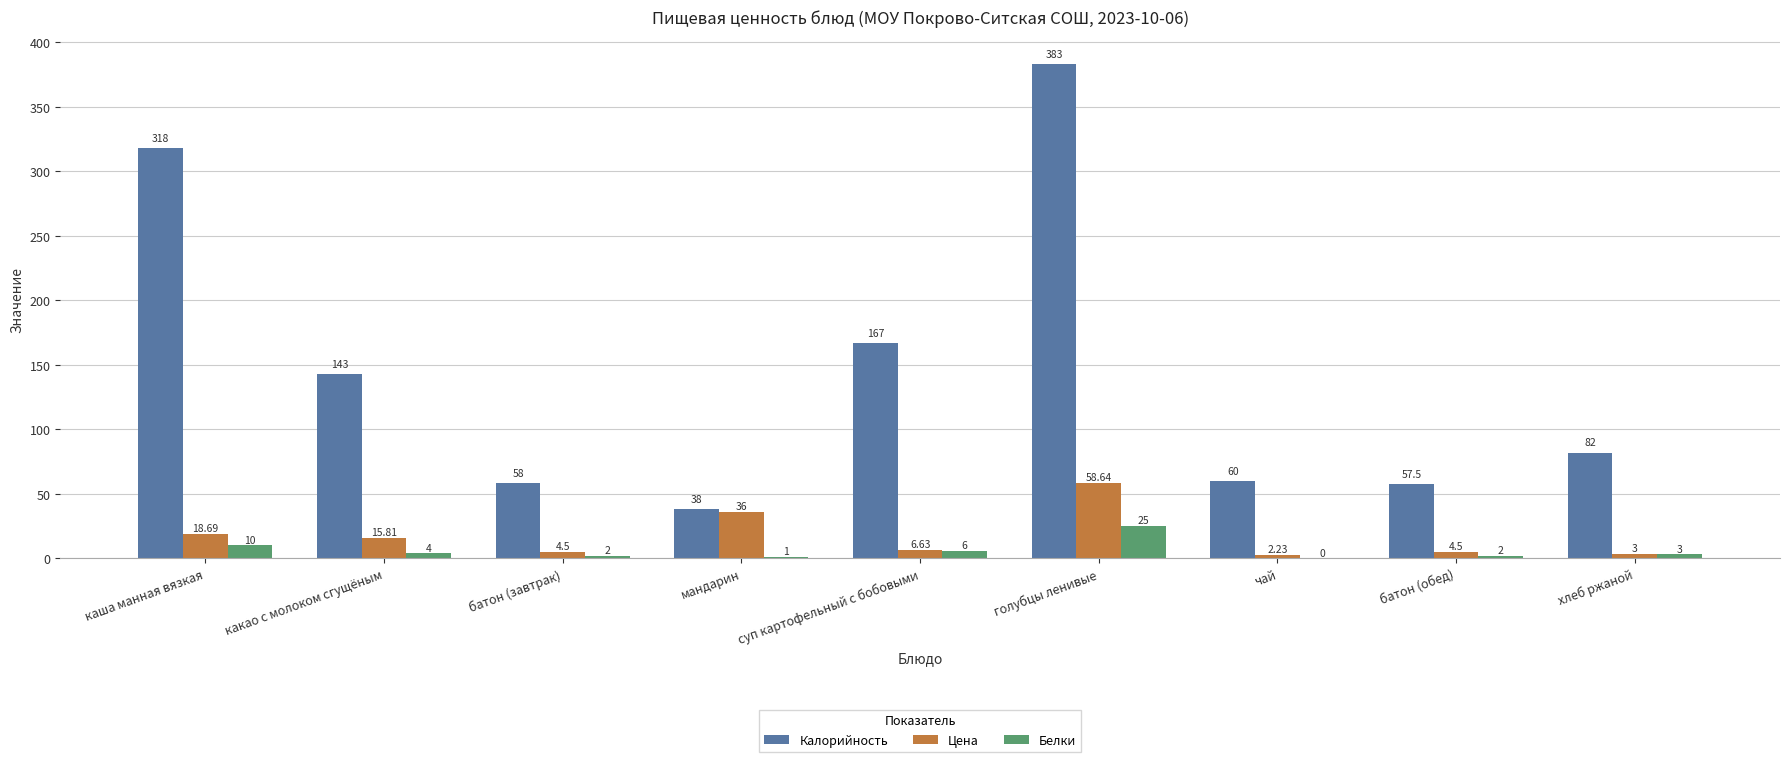

What is the sum of the Белки values at голубцы ленивые and какао с молоком сгущёным?

29.0